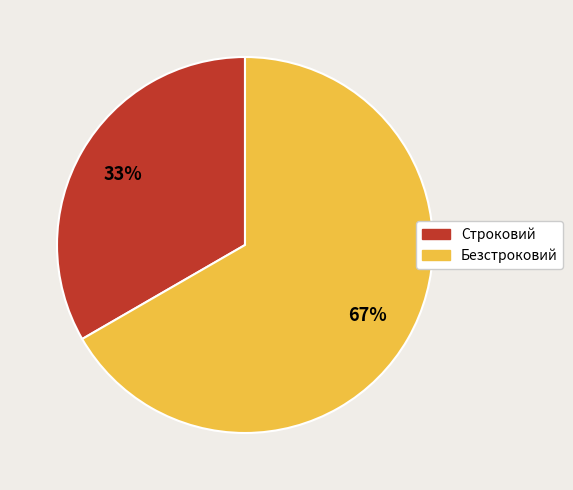

Which slice is the smallest?

Строковий